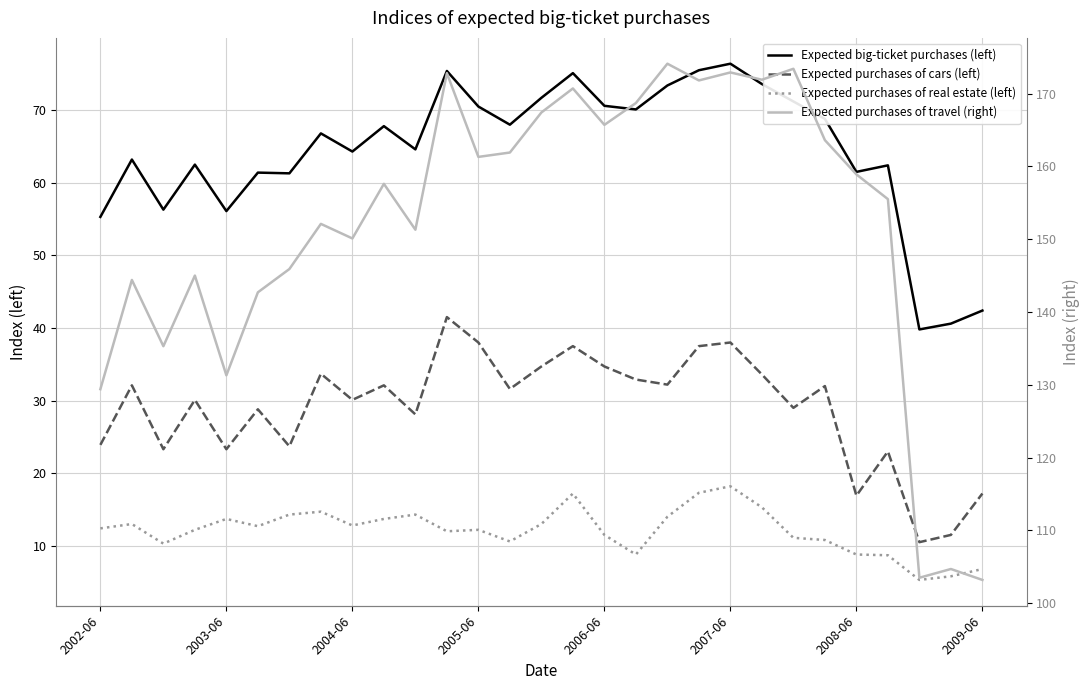

Is it true that Expected purchases of travel (right) equals 170.7 at 15?

True